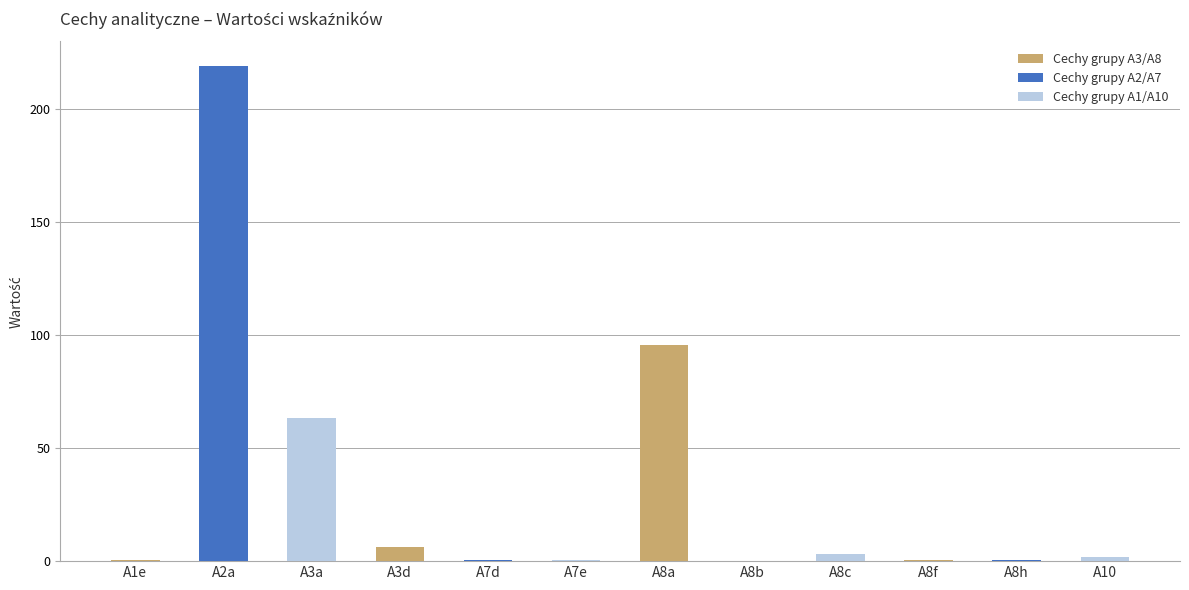

What is the sum of all values?

391.6